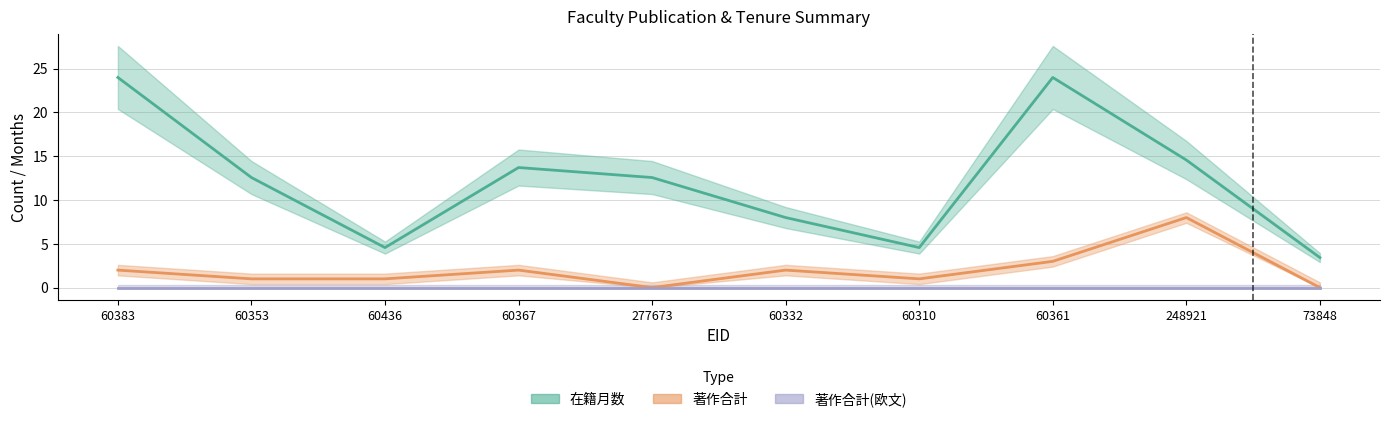

Where does the 著作合計 series first go above 2?

60361